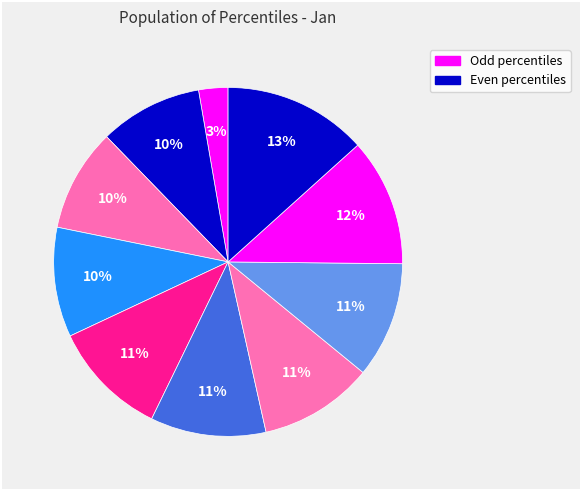

Which slice is the largest?

pct95